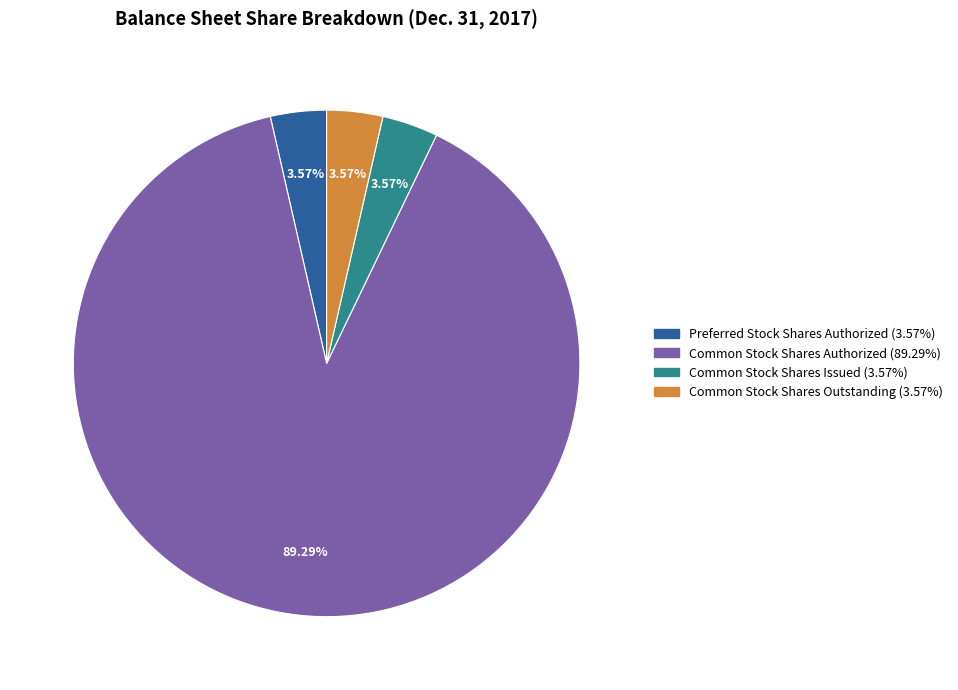

Is there a majority slice in this chart?

Yes